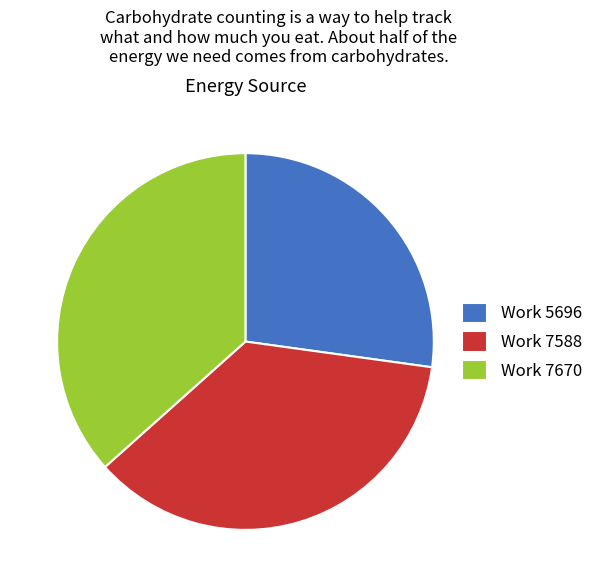

Which slice is the smallest?

Work 5696